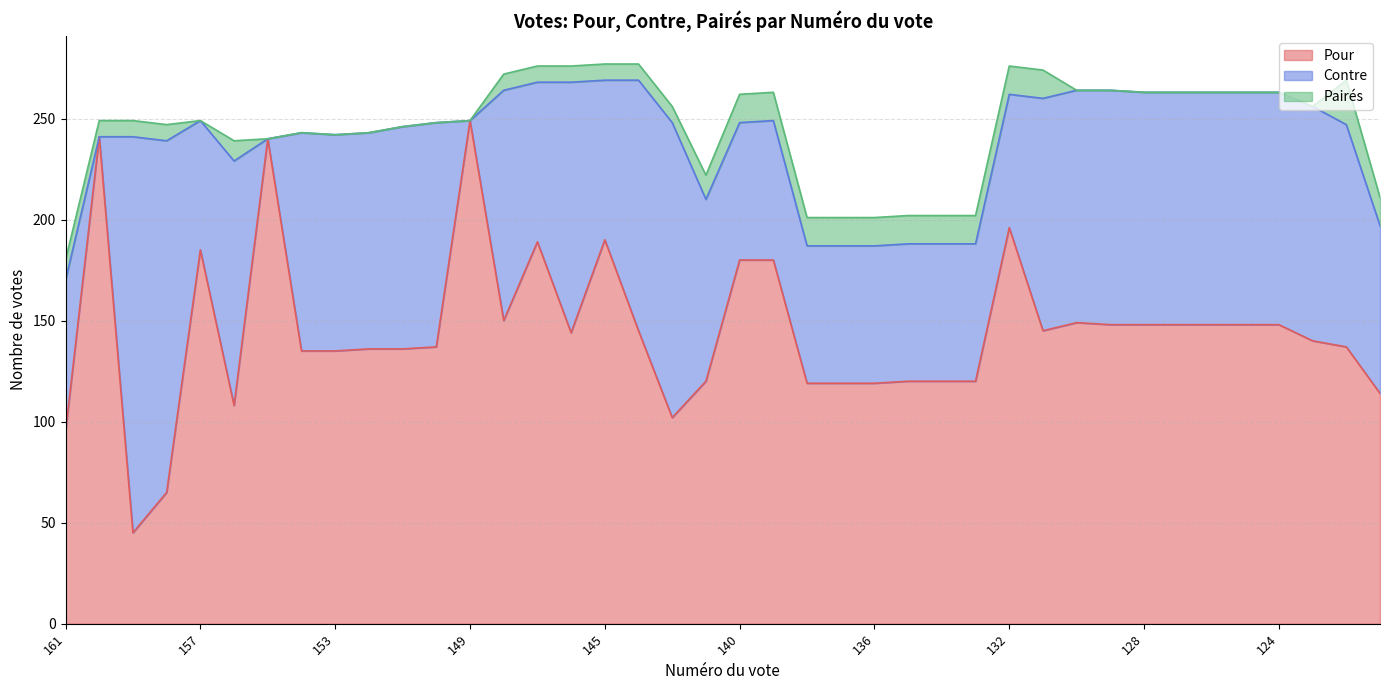

What value does the Pour series have at 143?

102